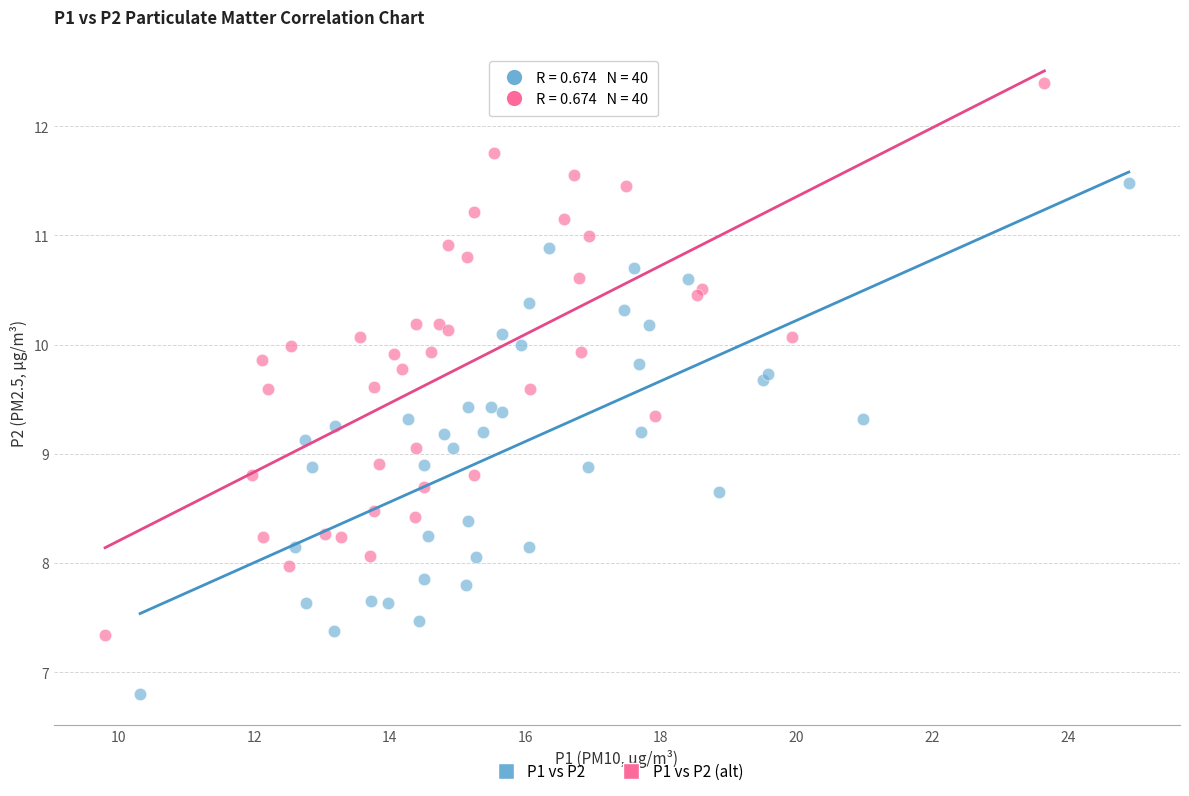

Which series has the widest spread of Y values?

P1 vs P2 (alt)